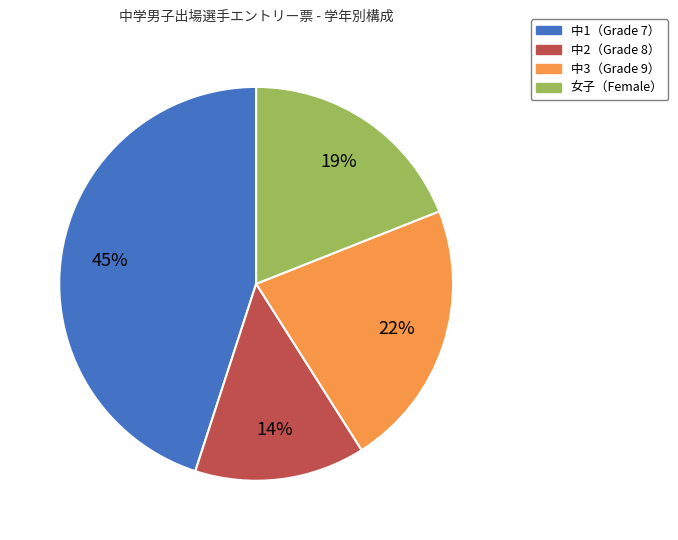

To the nearest percent, what is the average slice percentage?

25%